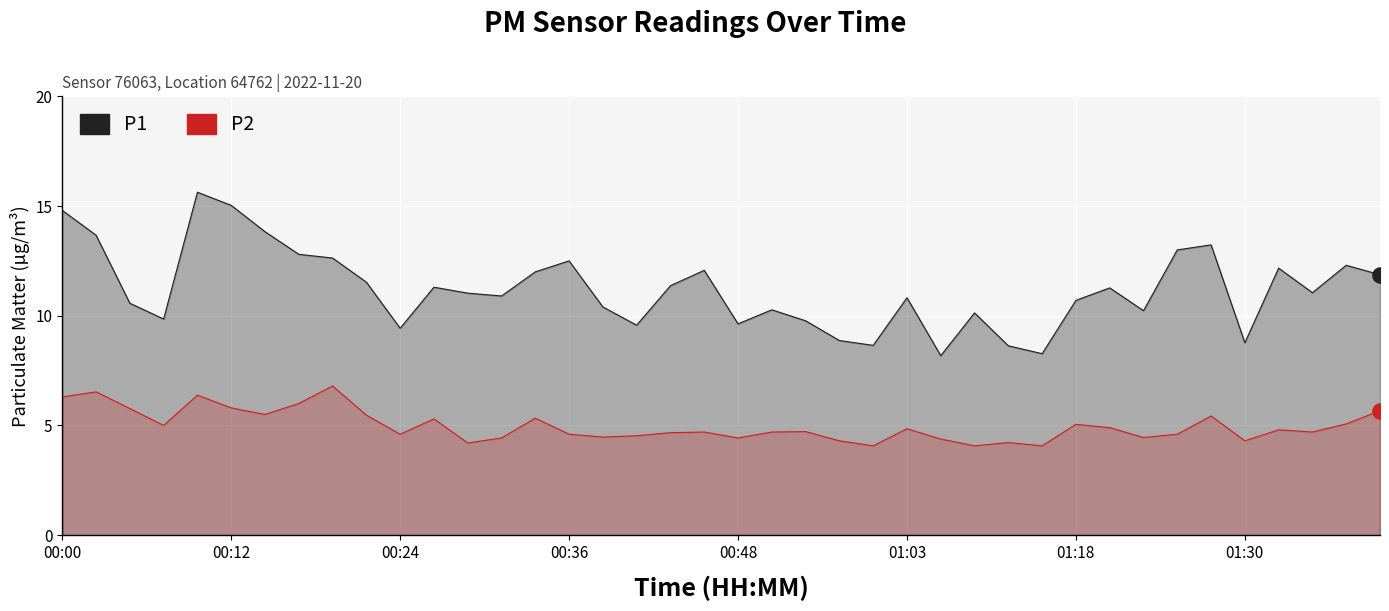

Which series has the largest total across all categories?

P1